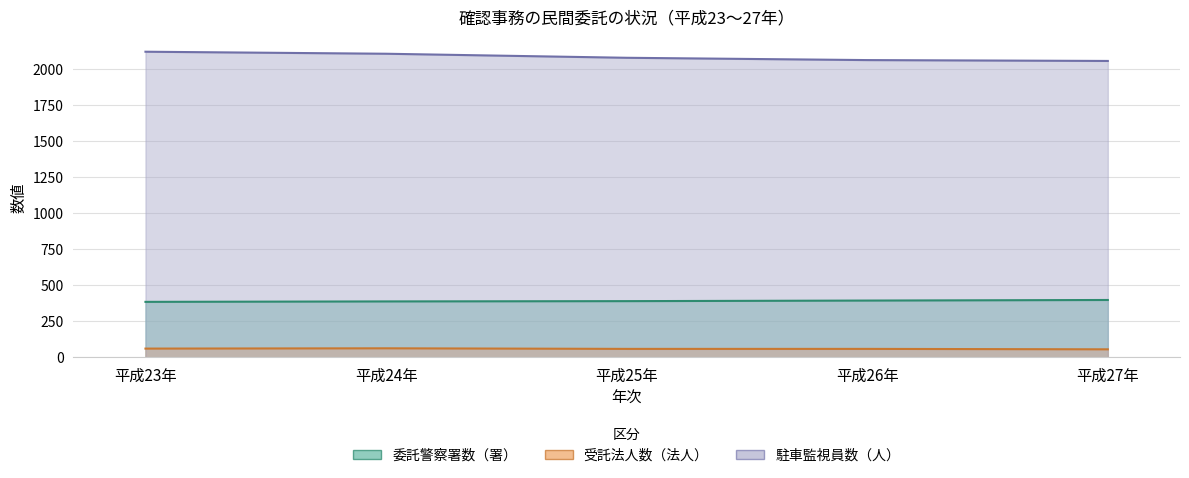

At how many categories does at least one series exceed 1823?

5